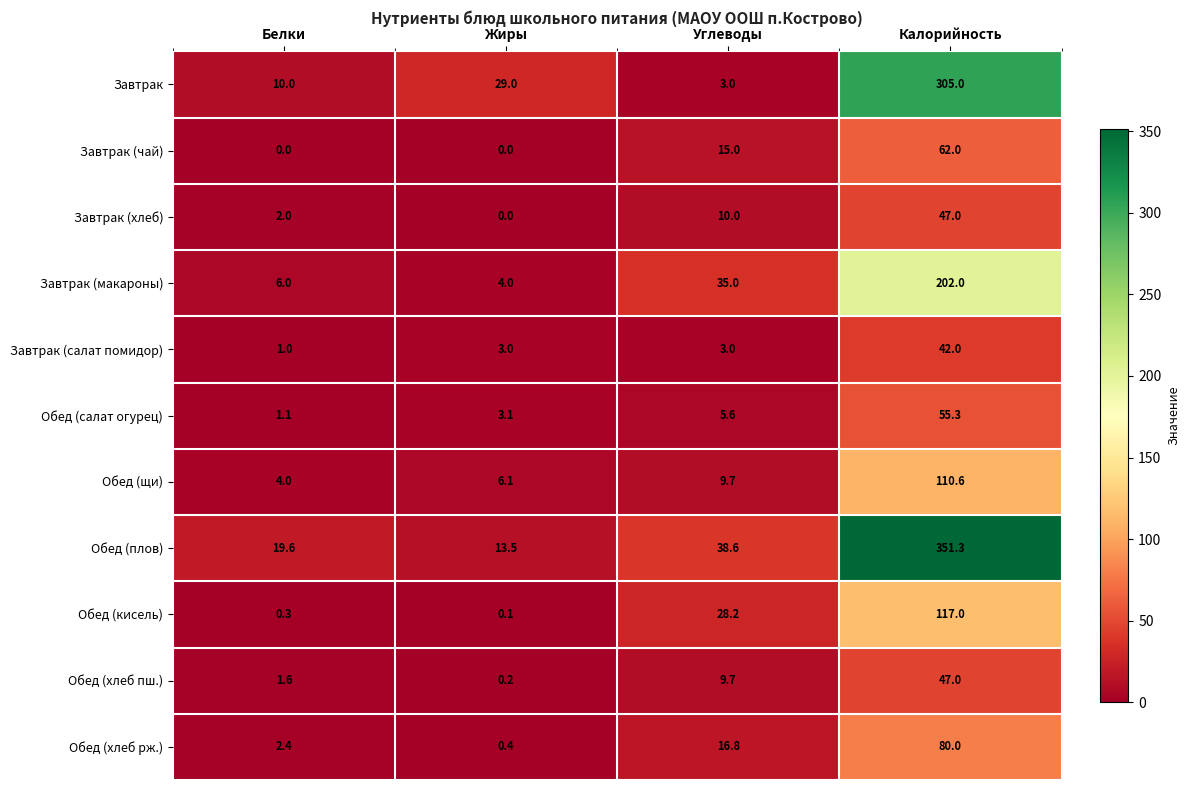

What is the maximum value shown in the chart?

351.3